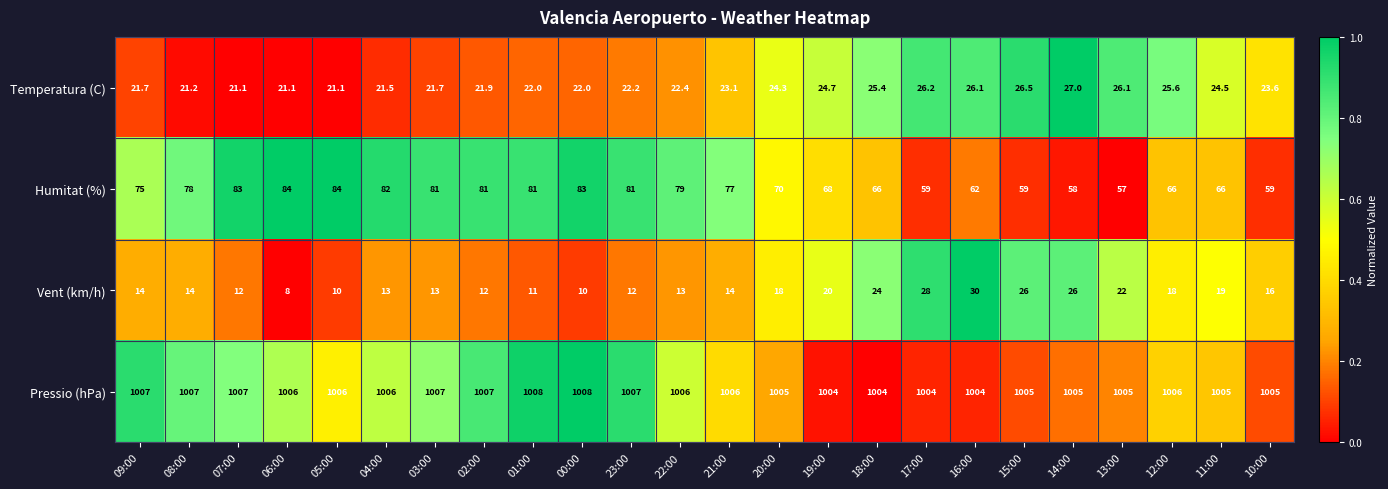

The value of Pressio (hPa) at 07:00 is 1422.0. True or false?

False